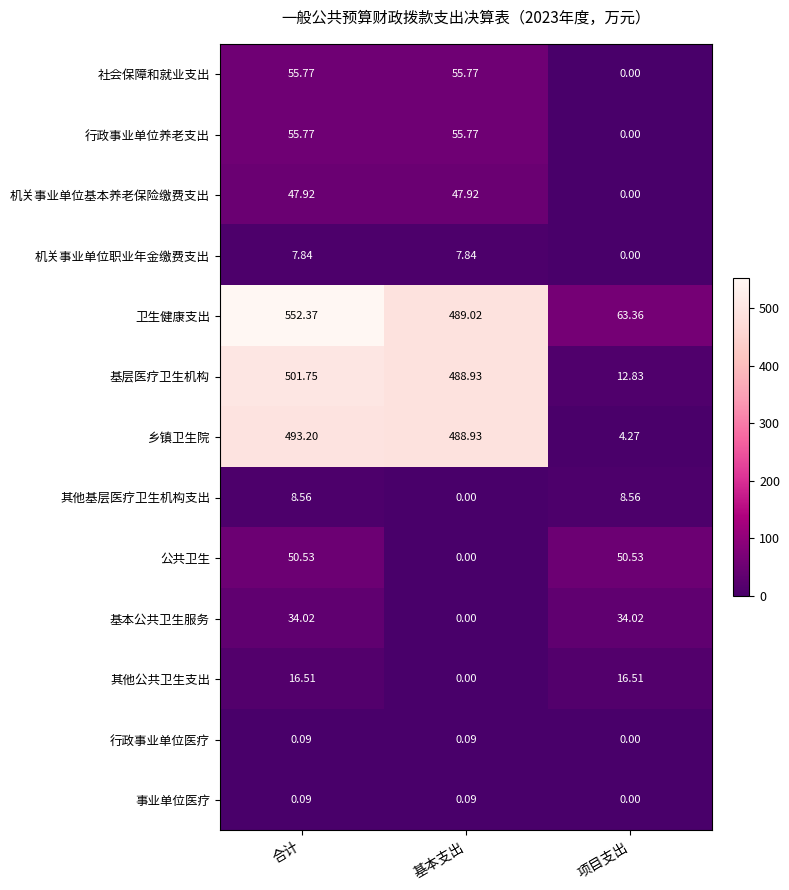

At which category is the sum across all series the highest?

合计